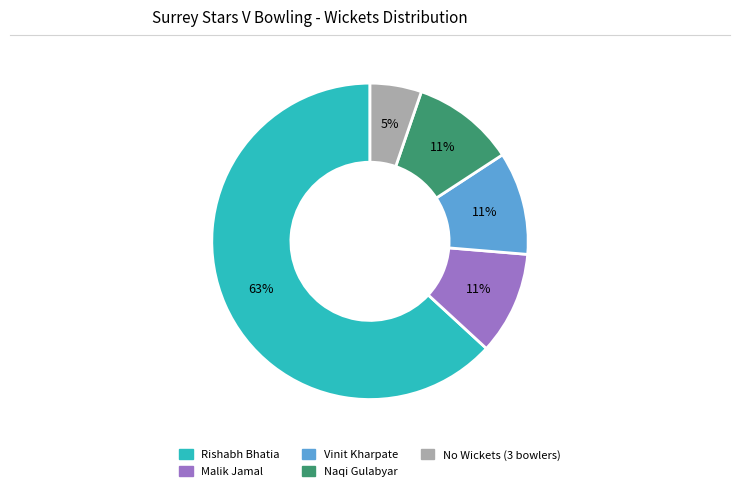

Does any single category account for the majority?

Yes